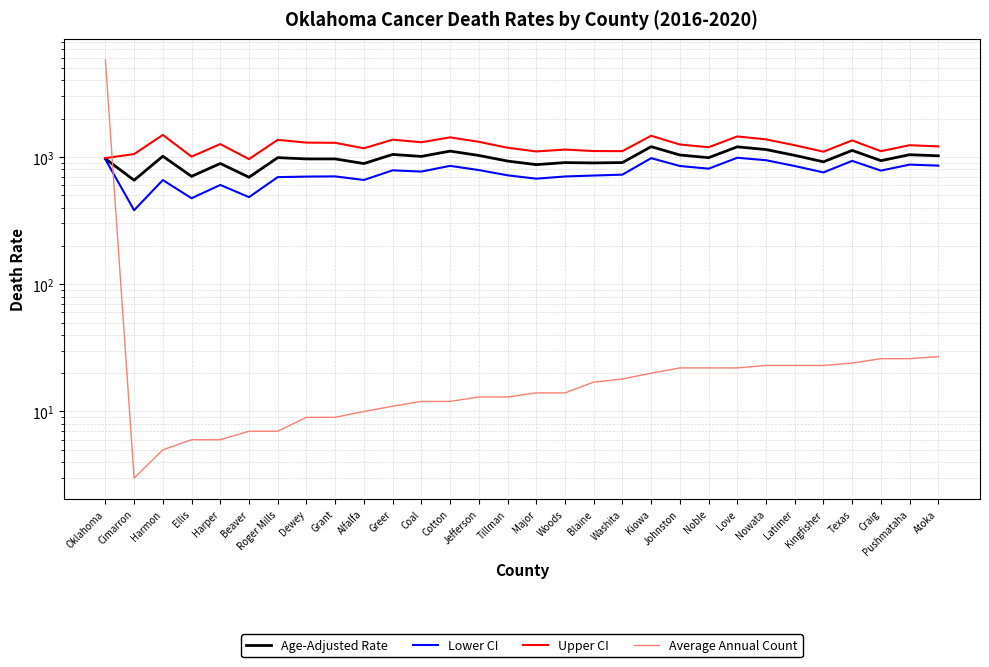

What is the difference between the Upper CI values at Coal and Tillman?

122.9